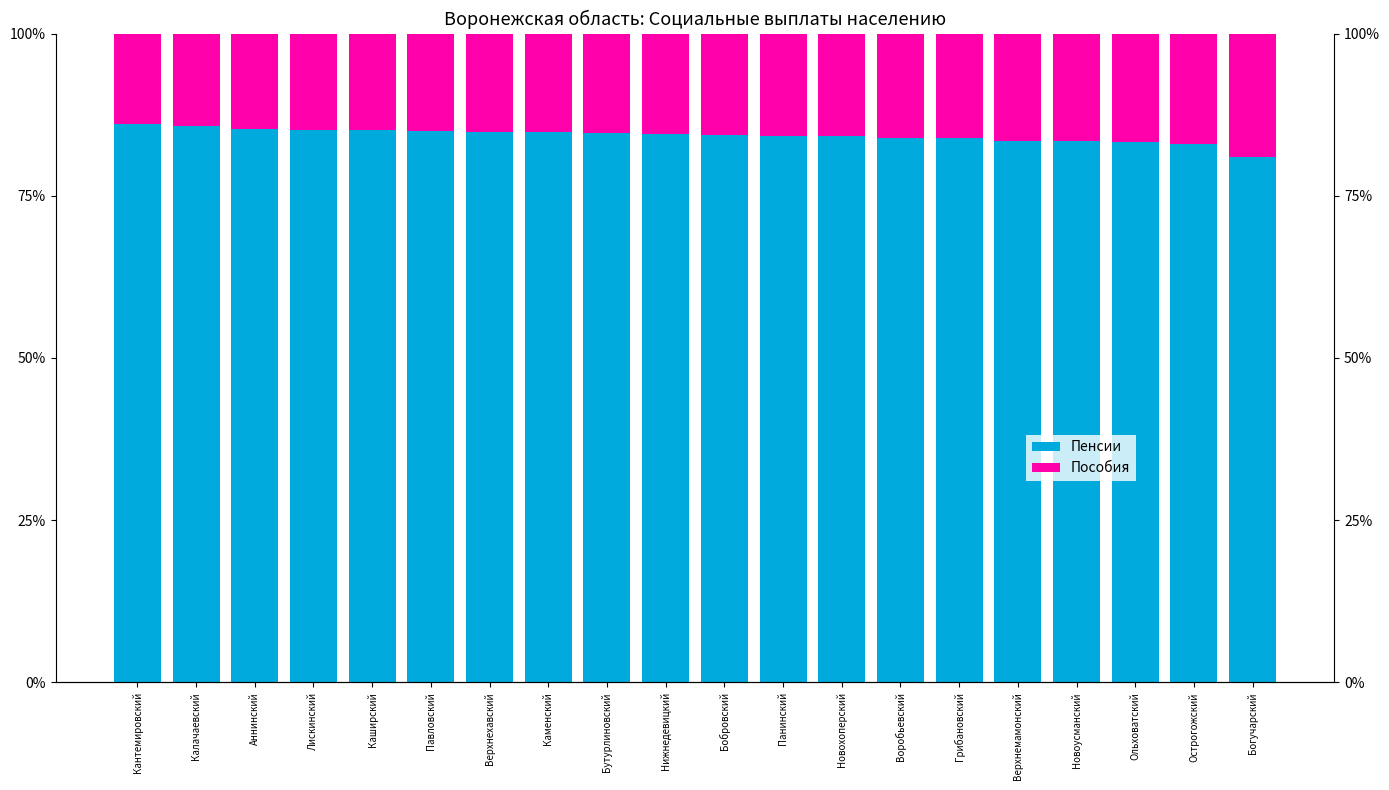

List the labels in order of Пособия value, smallest first.

Кантемировский, Калачаевский, Аннинский, Лискинский, Каширский, Павловский, Верхнехавский, Каменский, Бутурлиновский, Нижнедевицкий, Бобровский, Панинский, Новохоперский, Воробьевский, Грибановский, Верхнемамонский, Новоусманский, Ольховатский, Острогожский, Богучарский